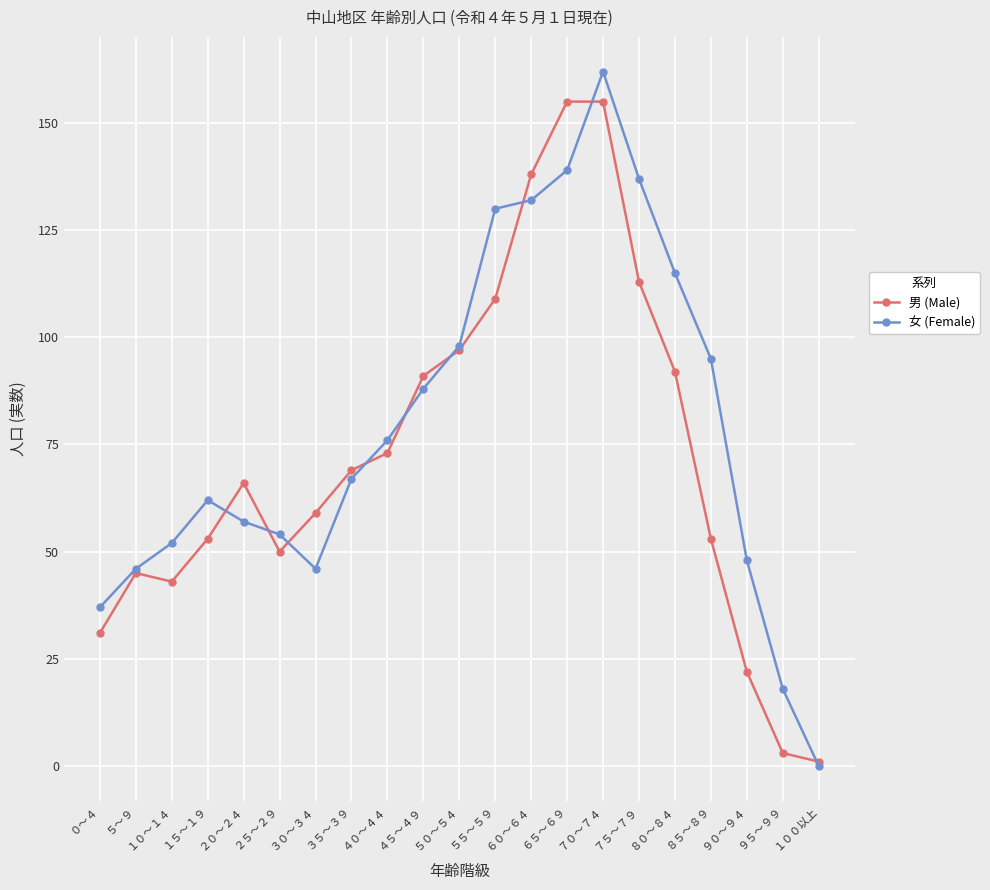

True or false: 女 (Female) has a value of 0 at １００以上.

True